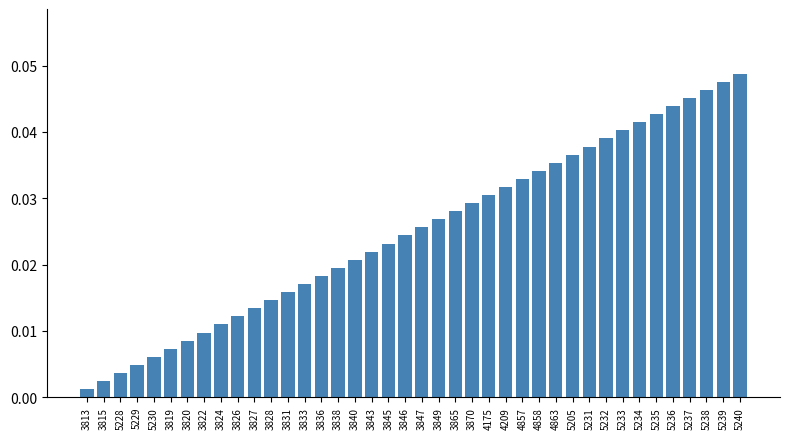

Rank the categories by value from highest to lowest.

5240, 5239, 5238, 5237, 5236, 5235, 5234, 5233, 5232, 5231, 5205, 4863, 4858, 4857, 4209, 4175, 3870, 3865, 3849, 3847, 3846, 3845, 3843, 3840, 3838, 3836, 3833, 3831, 3828, 3827, 3826, 3824, 3822, 3820, 3819, 5230, 5229, 5228, 3815, 3813